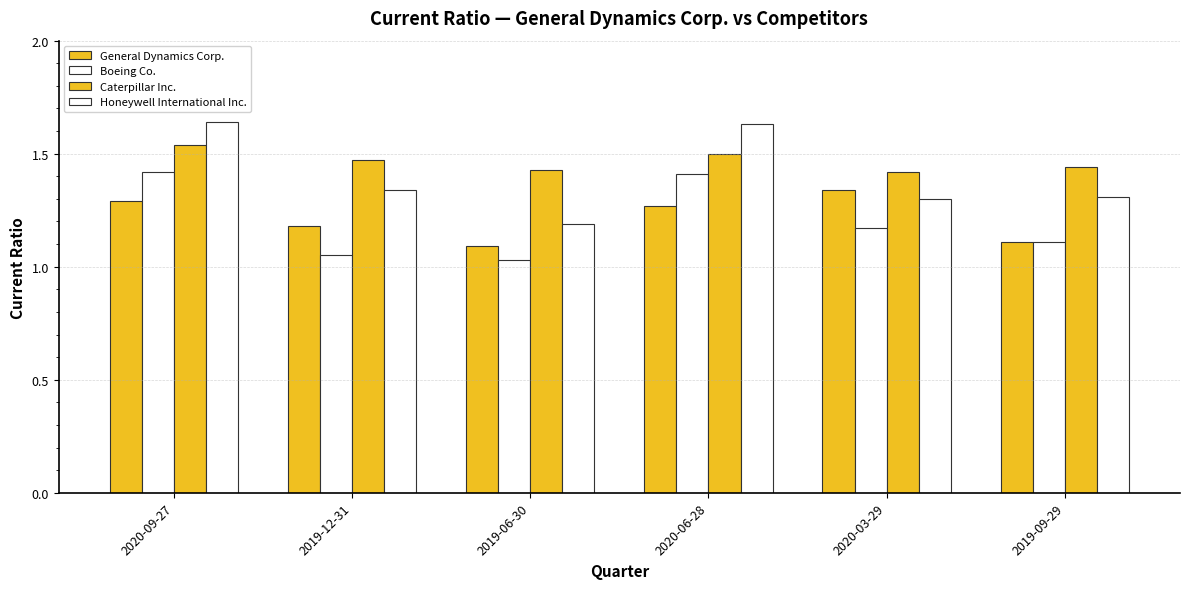

How many bars are there in total?

24